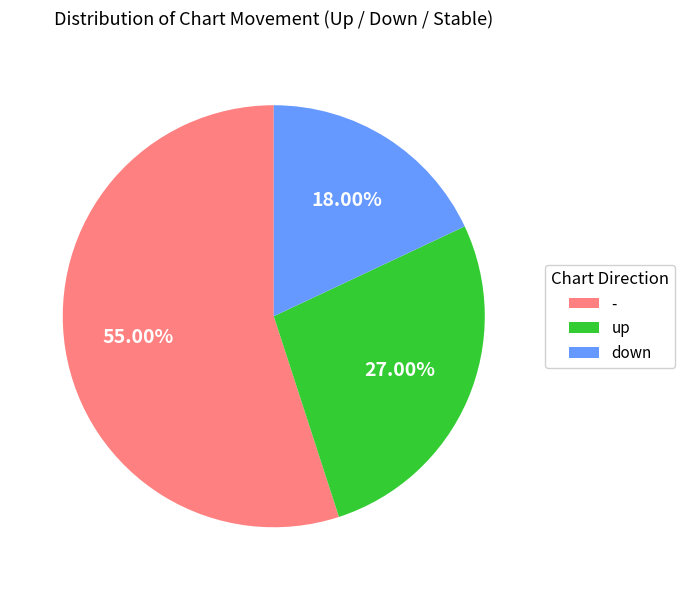

Approximately how many times larger is the value at - compared to down?

3.1